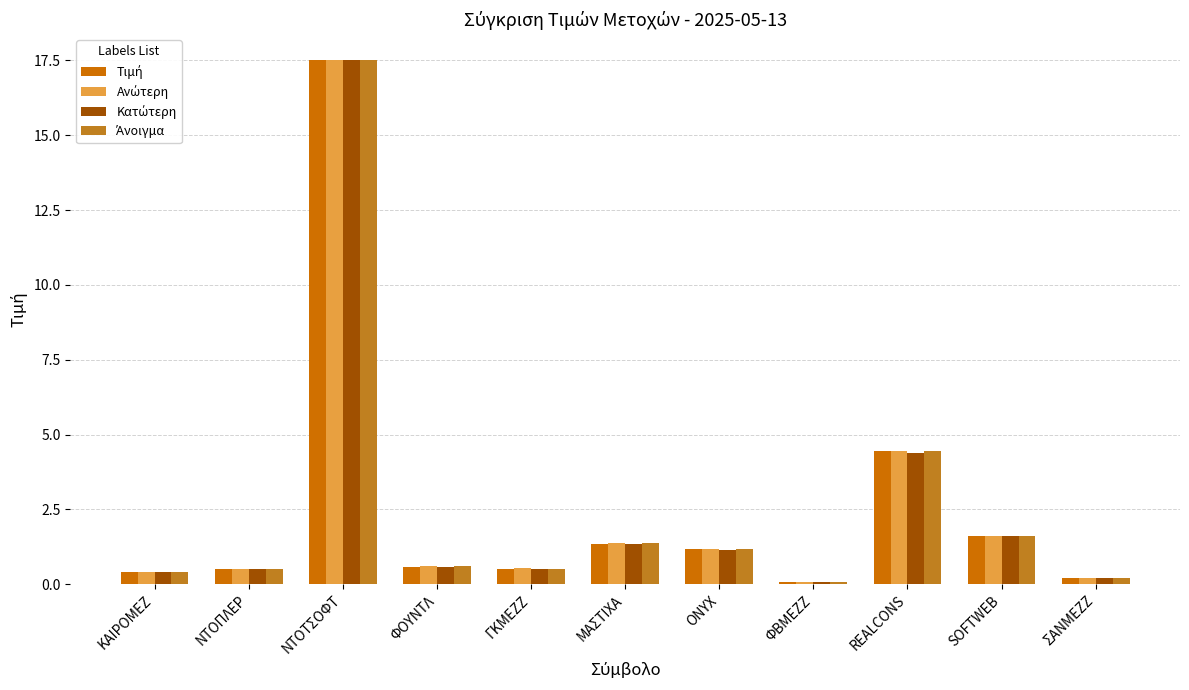

Are the bars horizontal?

No